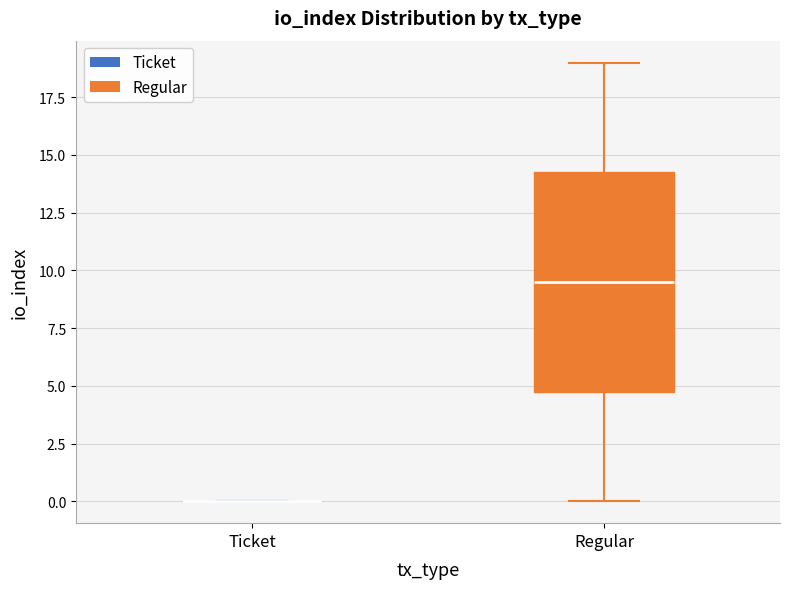

Reading left to right, transcribe this box plot: for each box, give where its median line is, the range the box spans, and where its two whiskers end, as read against the y-axis. The values are not printed on the chart, so give them approximately, as read against the axis.

Ticket: box collapsed to a line at 0.0, whiskers 0.0 to 0.0
Regular: median 9.5, box 5.0 to 14.5, whiskers 0.0 to 19.0